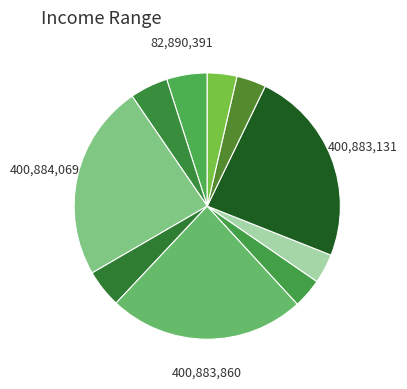

To the nearest percent, what is the average slice percentage?

10%